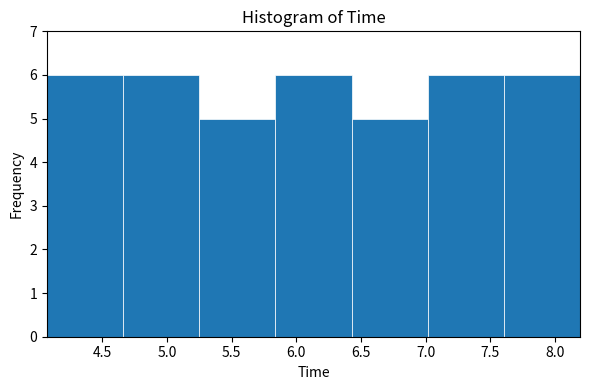

Reading left to right, list every bar in this chart as the range it spans on the x-axis followed by its height. Neither the bar edges nor the heights are printed on the chart, so give them approximately, as read against the axes.

4.05 to 4.65: 6
4.65 to 5.25: 6
5.25 to 5.85: 5
5.85 to 6.45: 6
6.45 to 7.00: 5
7.00 to 7.60: 6
7.60 to 8.20: 6